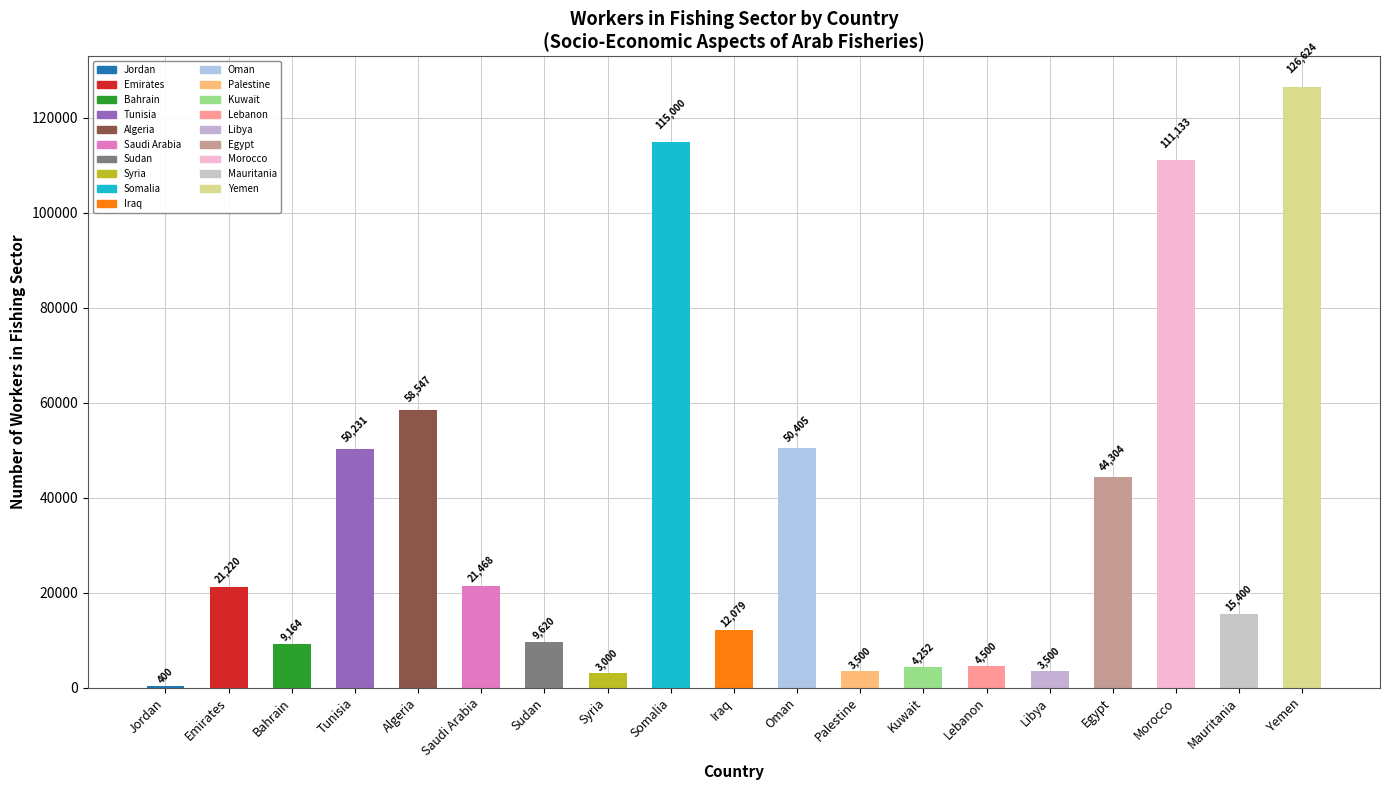

True or false: the data shows 58547 at Algeria.

True